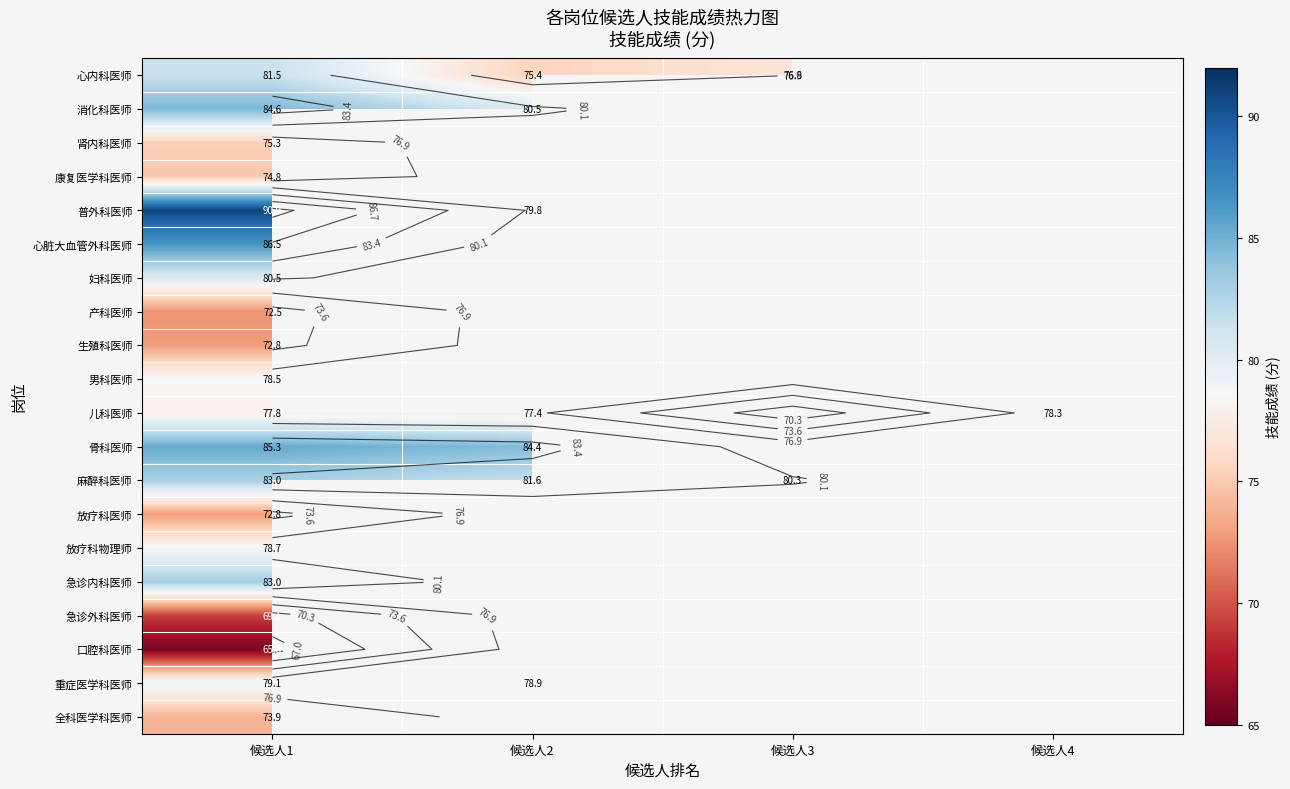

How many series are shown in this chart?

20